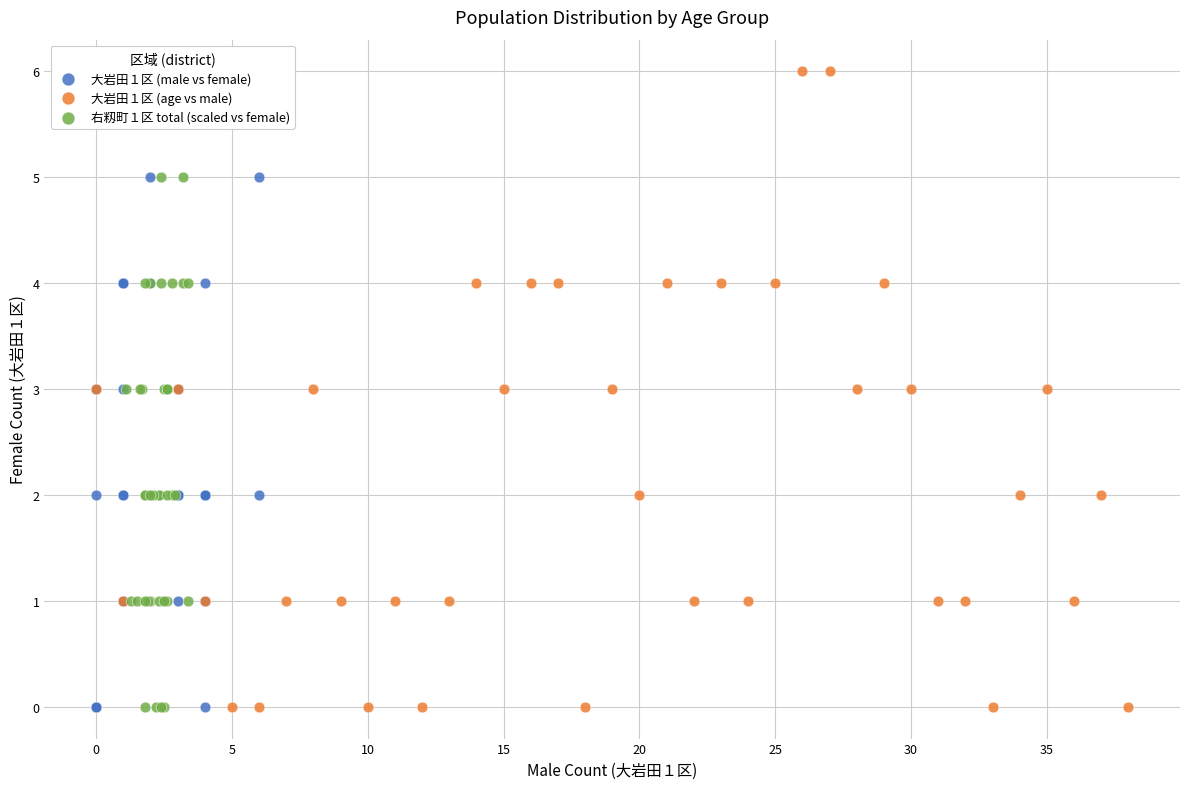

Which series reaches the maximum Y coordinate?

大岩田１区 (age vs male)